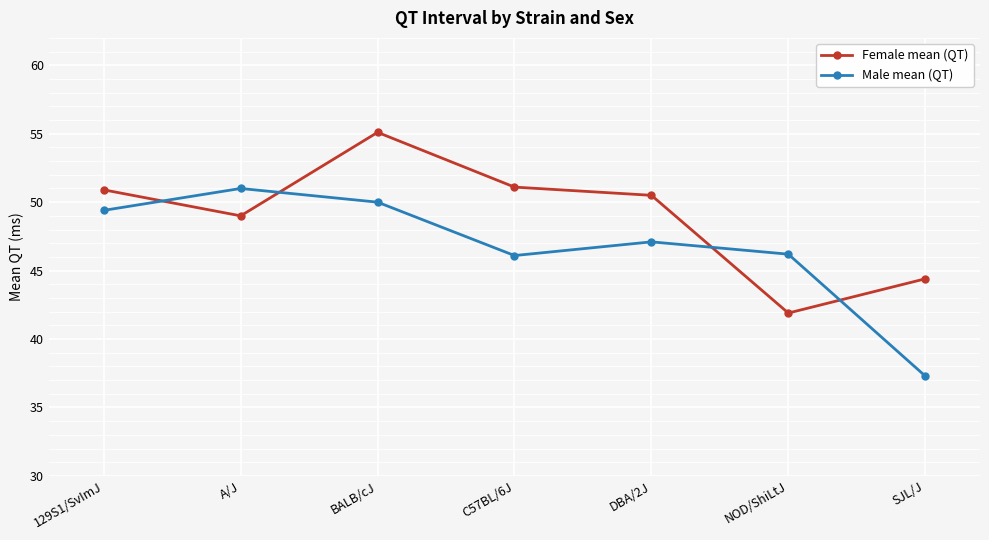

Does the chart display data point markers on the line(s)?

Yes